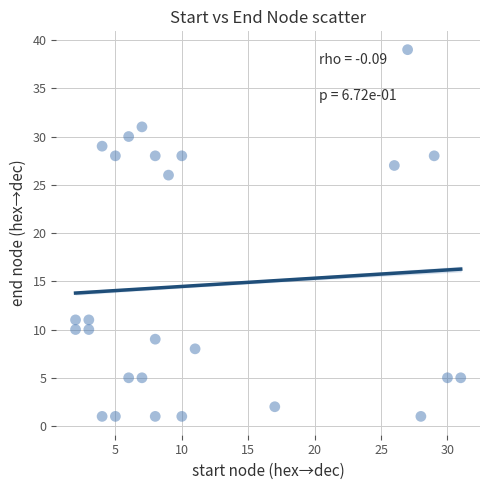

What is the range of Y values (max minus min)?

38